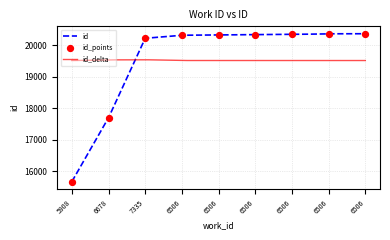

Approximately how many times larger is the value at 7335 compared to 6678?

1.1